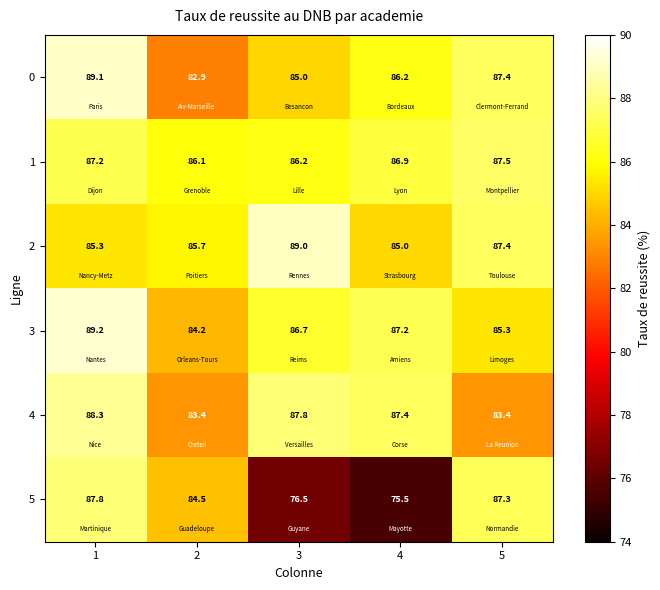

What is the total value across all series at 5?

518.3